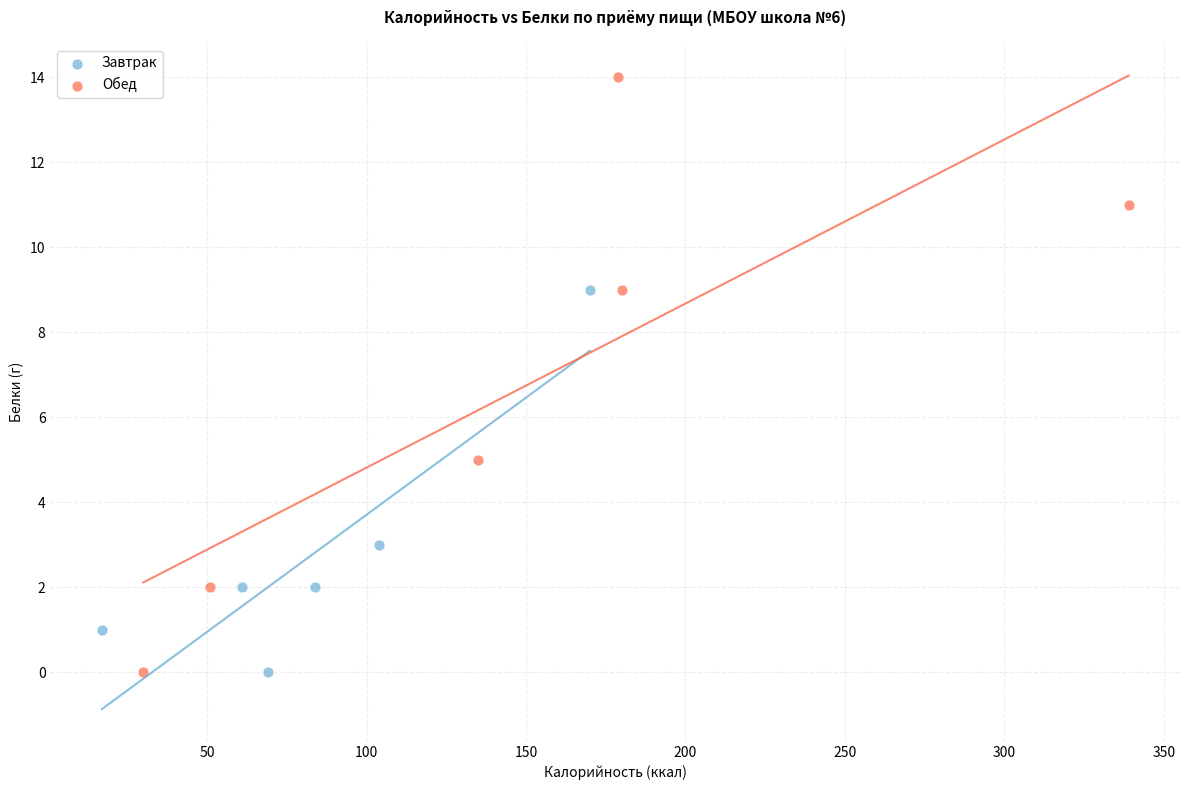

Which series reaches the maximum Y coordinate?

Обед